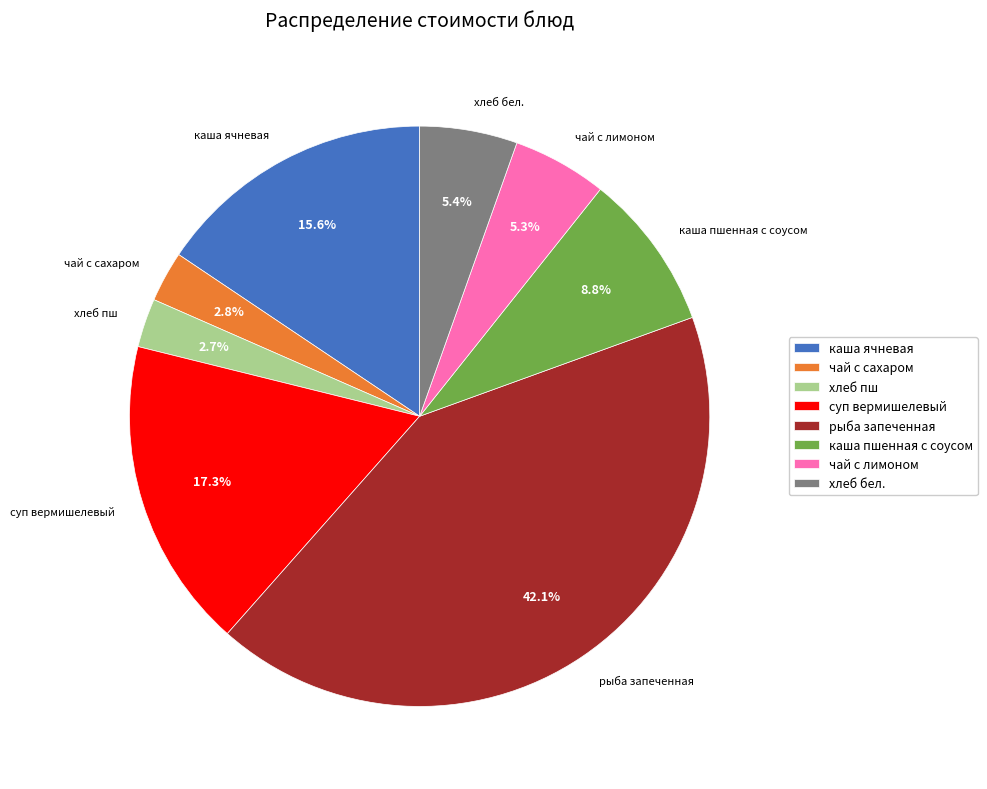

Is there a majority slice in this chart?

No